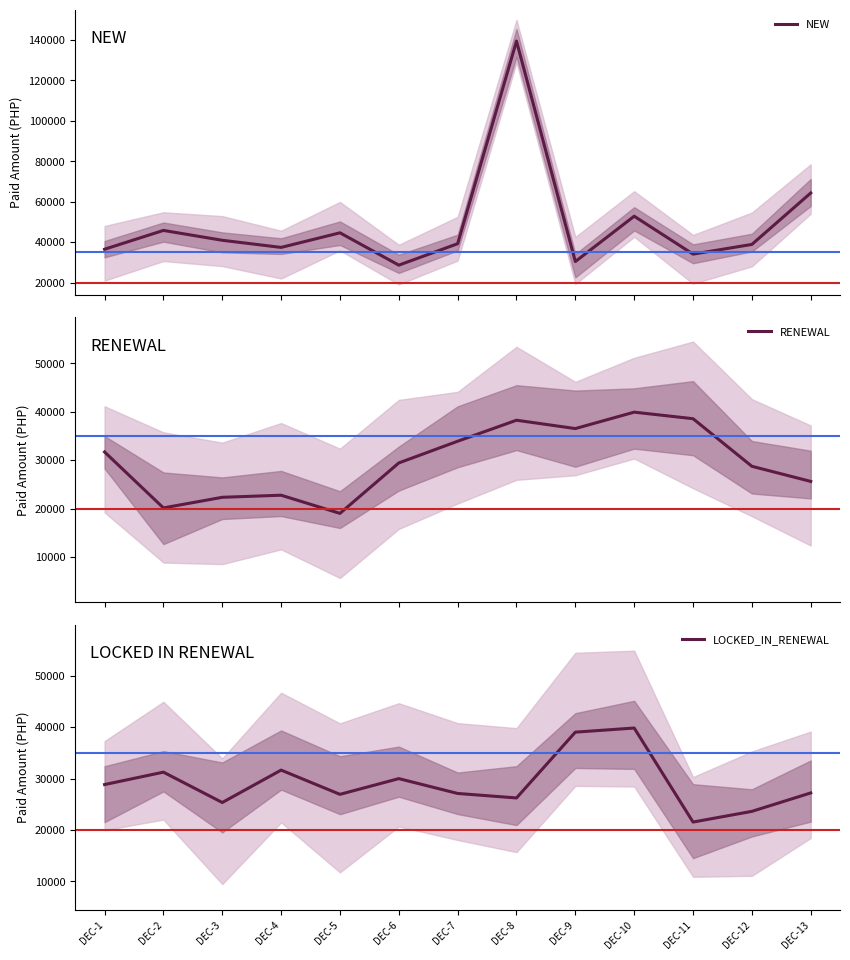

At which category does NEW reach its first local peak?

DEC-2